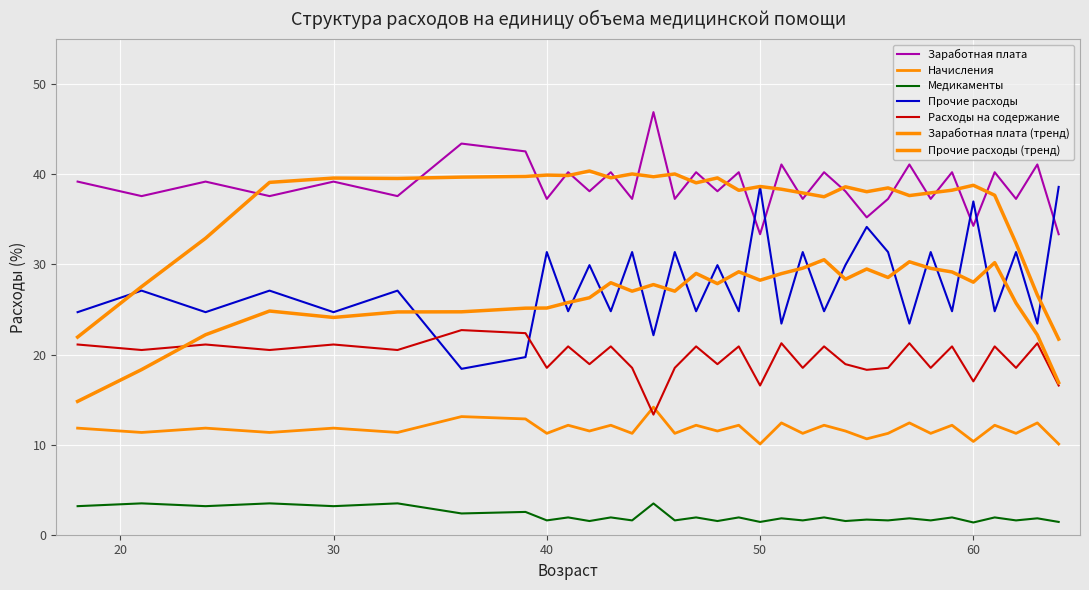

How many lines are shown in the chart?

7